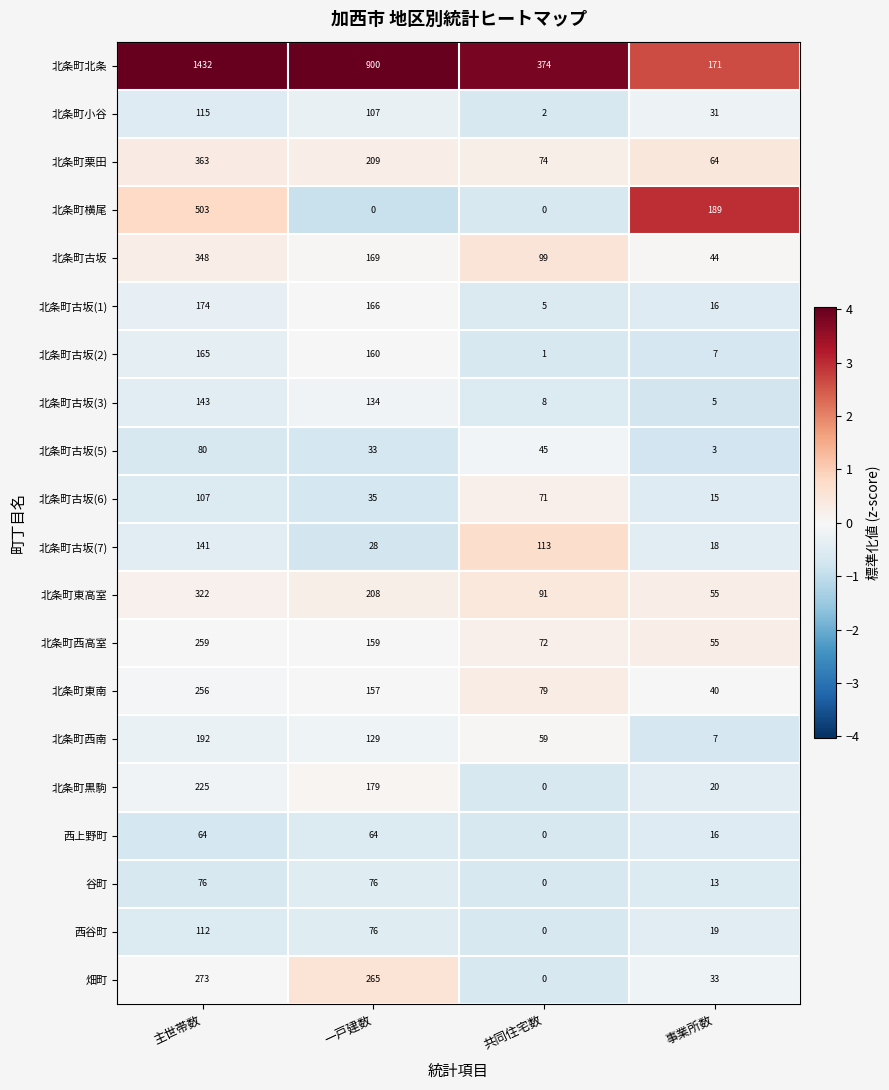

What is the approximate value of 北条町東南 at 共同住宅数?

79